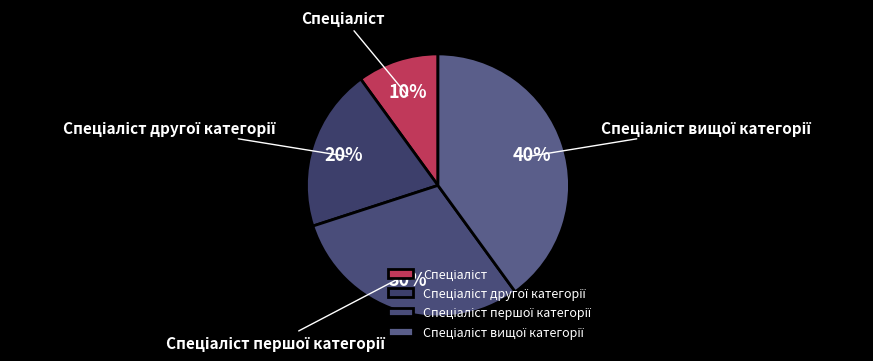

To the nearest percent, what is the difference between the largest and smallest slice percentages?

30%